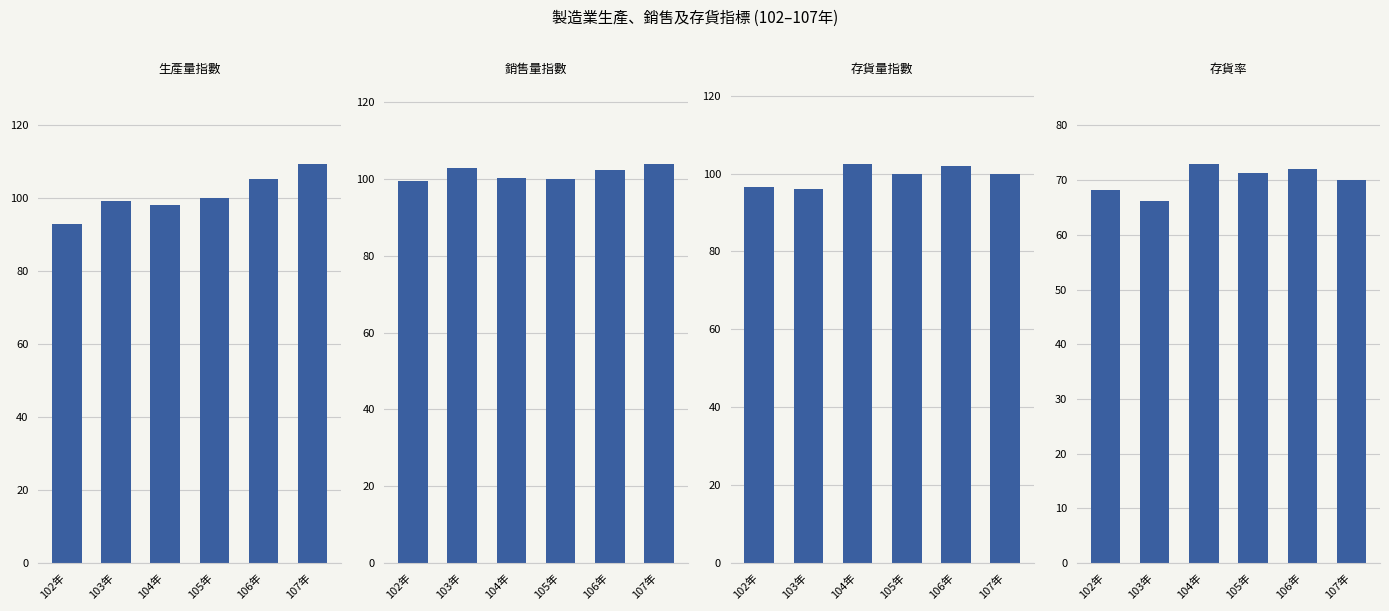

Reading left to right, extract all data points from this chart.

生產量指數: 92.9	99.3	98.1	100.0	105.3	109.4
銷售量指數: 99.5	102.8	100.3	100.0	102.3	103.9
存貨量指數: 96.5	96.1	102.5	100.0	102.0	99.9
存貨率: 68.2	66.2	73.0	71.3	72.0	70.0